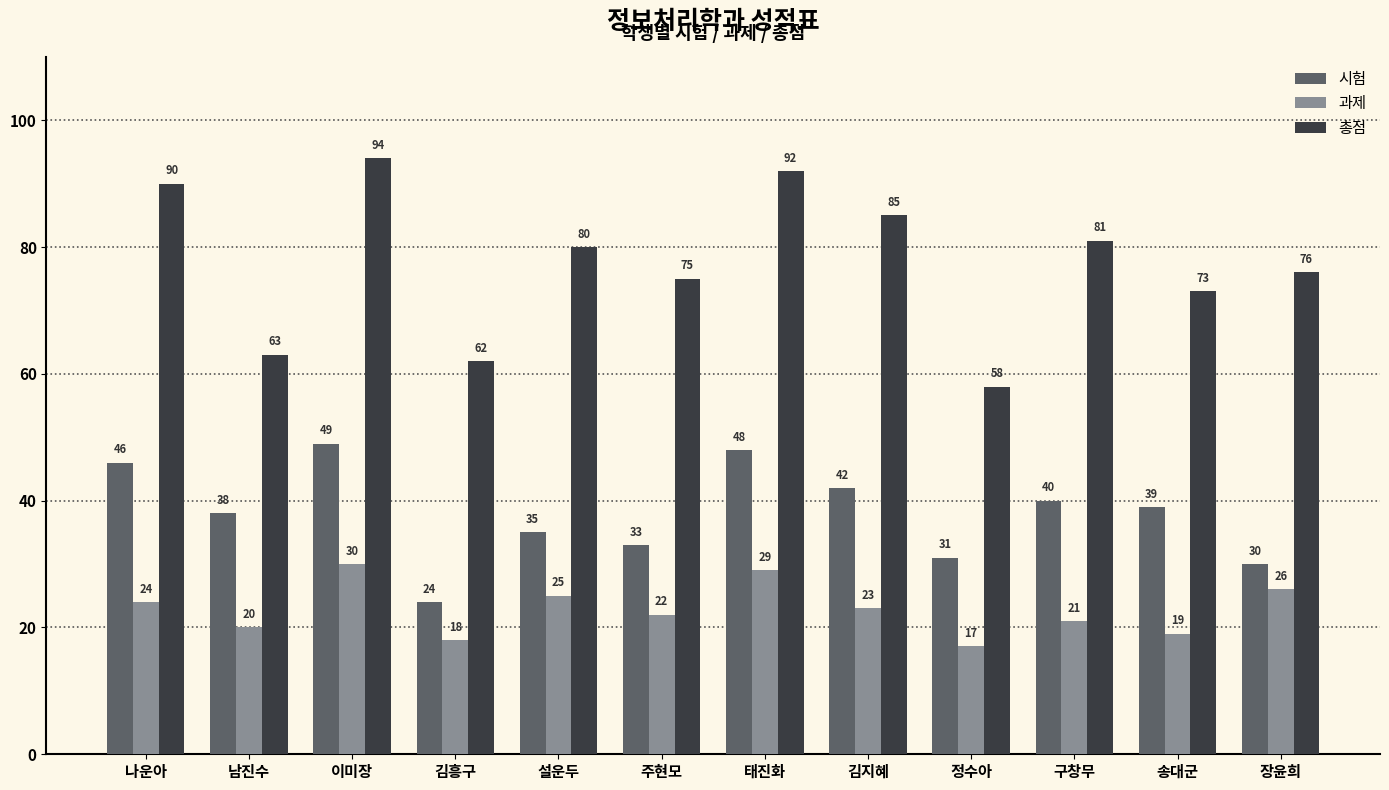

At which label is 총점 closest to 76?

장윤희